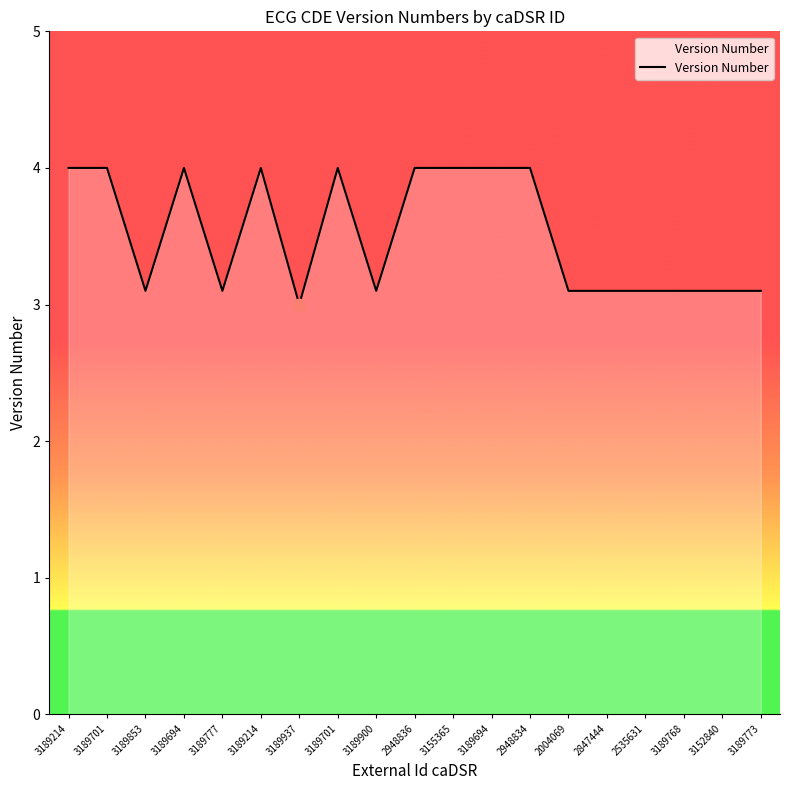

Does the chart have visible grid lines?

No